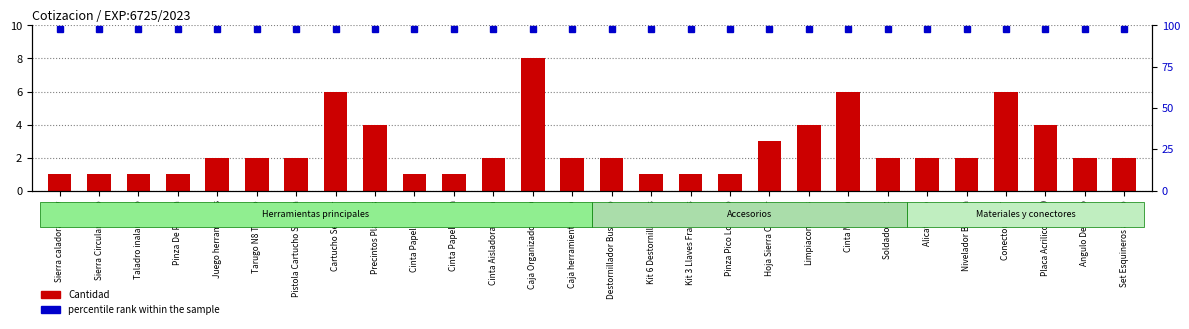

List the labels in order of percentile rank within the sample value, largest first.

Sierra caladora 550w, Sierra Circular mano, Taladro inalambrico, Pinza De Presion, Juego herramientas, Tarugo N8 Tornillo, Pistola Cartucho Silicona, Cartucho Sellador, Precintos Plasticos, Cinta Papel 36mm, Cinta Papel 18mm, Cinta Aisladora Negra, Caja Organizadora 13p, Caja herramientas 20p, Destornillador Buscapolo, Kit 6 Destornilladores, Kit 3 Llaves Francesas, Pinza Pico Loro 10p, Hoja Sierra Circular, Limpiacontactos, Cinta Metrica, Soldador Lapiz, Alicate 4.5p, Nivelador Burbuja, Conector Bnc T, Placa Acrilico 60x30, Angulo De Hierro, Set Esquineros angulo